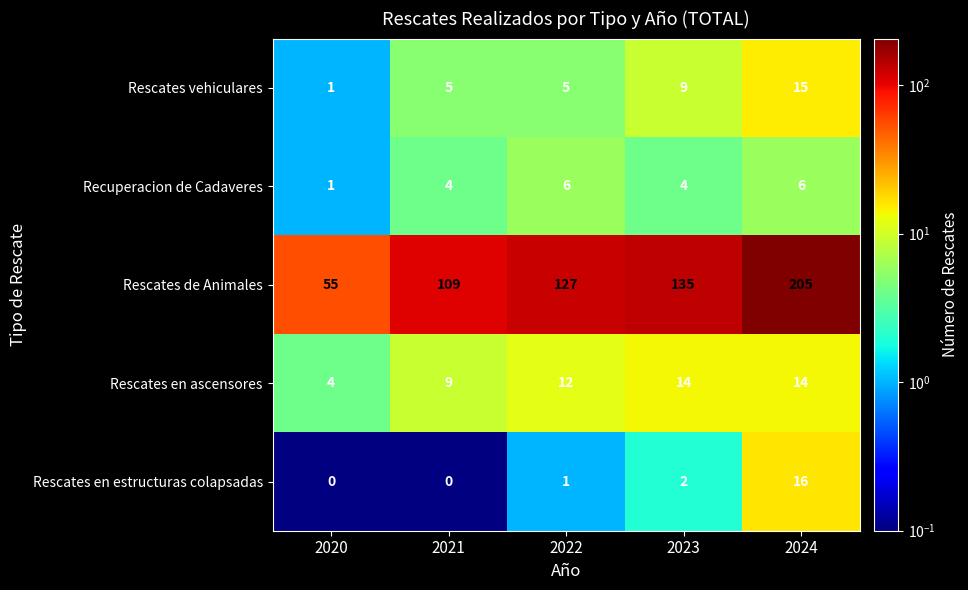

What is the difference between the highest and lowest values at 2023?

133